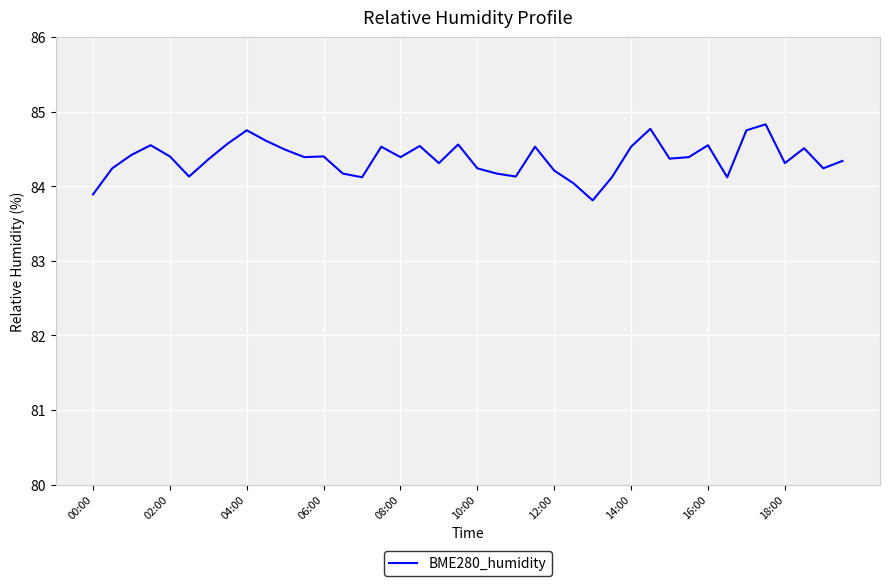

What is the greatest value displayed?

84.8